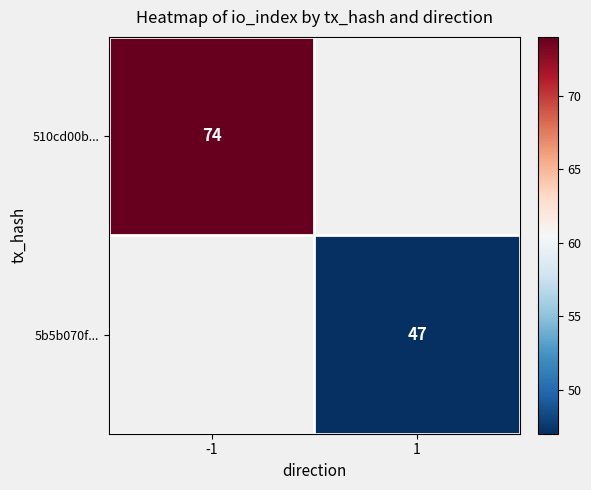

Count the number of categories in the chart.

2